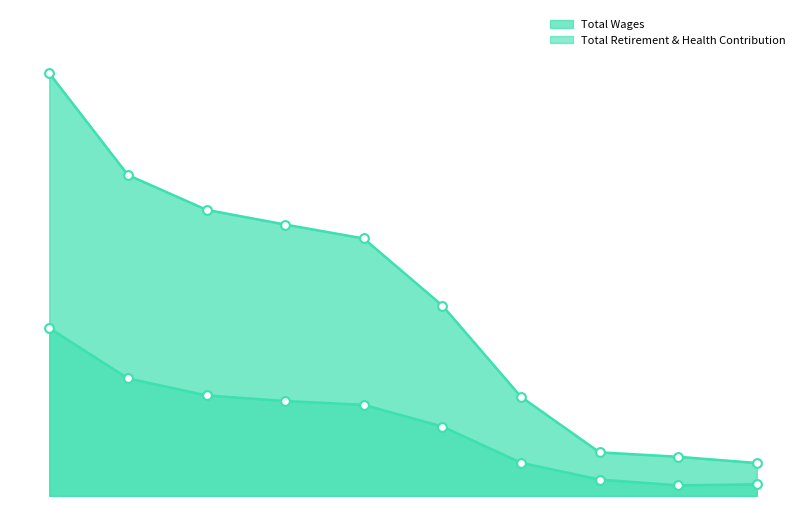

Does the chart have visible grid lines?

No